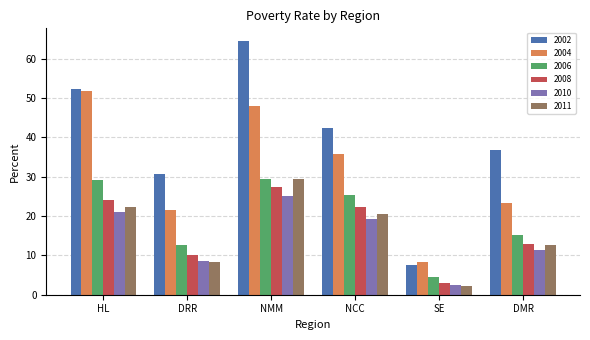

The 2010 series shows 4.5 at DMR. True or false?

False